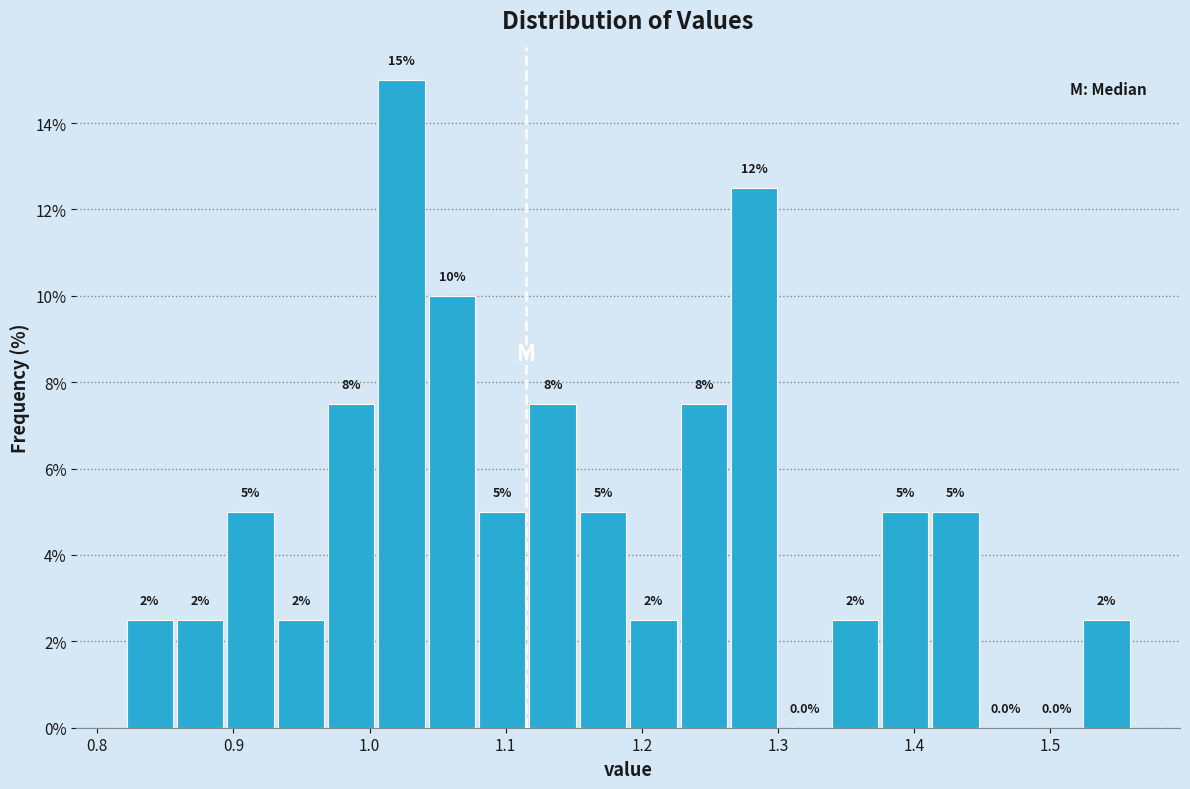

Around what value on the x-axis is the tallest bar? Give the approximate position of its centre, as read against the axis.

1.02